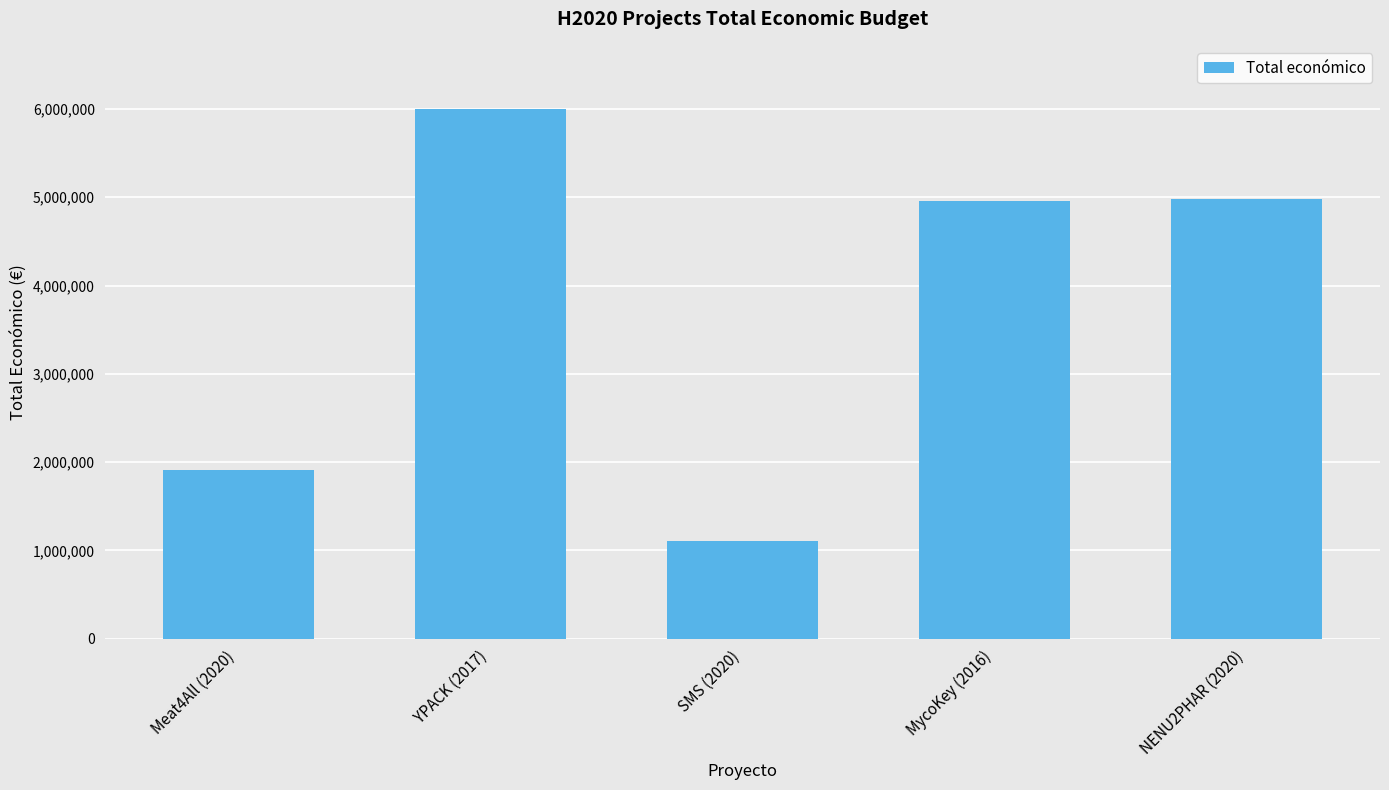

What is the difference between the values at SMS (2020) and NENU2PHAR (2020)?

3883169